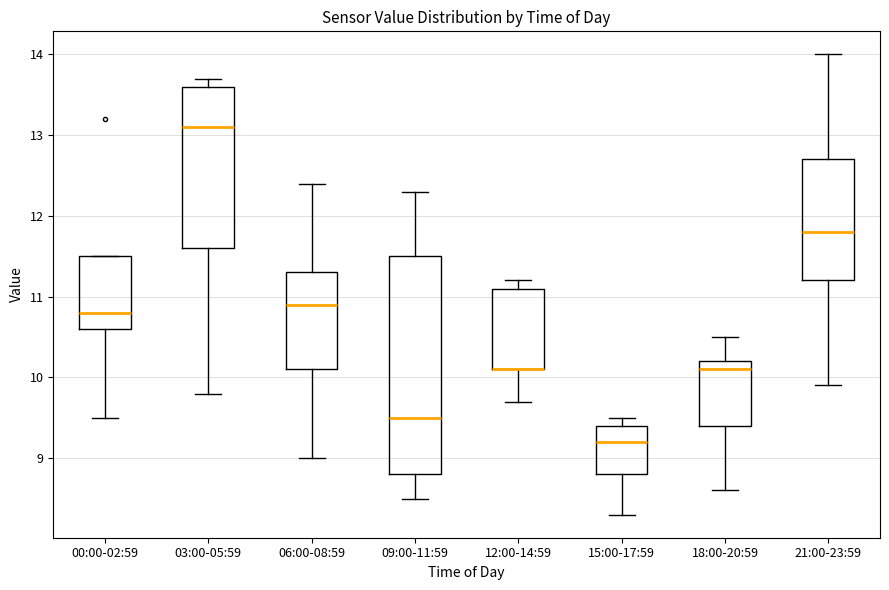

Comparing the boxes themselves (not the whiskers), which one is the tallest?

09:00-11:59